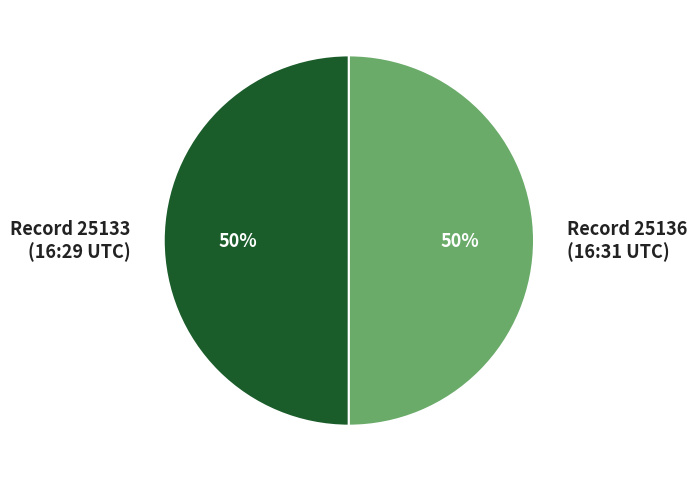

The Record 25133 (16:29 UTC) slice represents 50% of the pie. True or false?

True